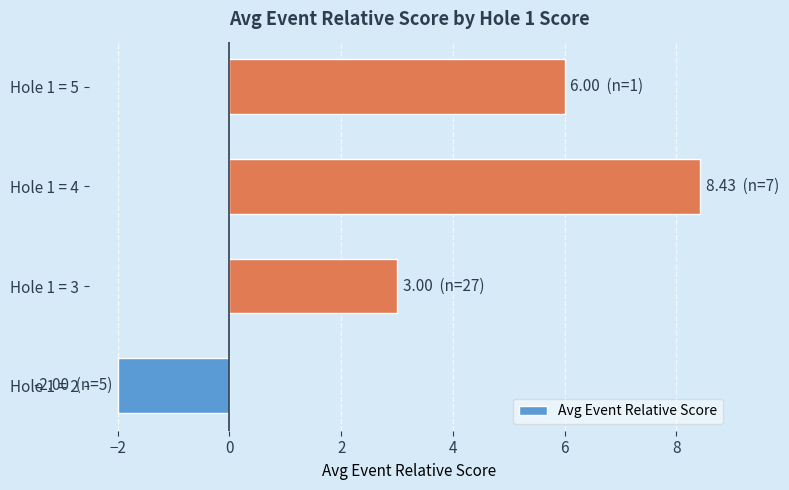

What is the change in value from Hole 1 = 2 to Hole 1 = 5?

+8.0